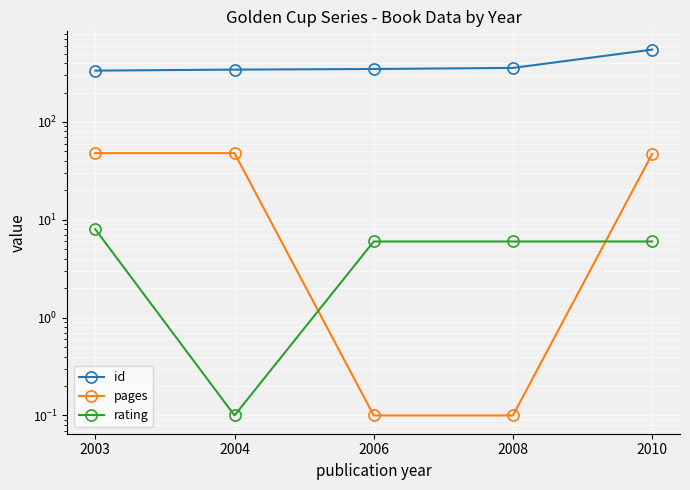

How many values in the id series are below 348?

2